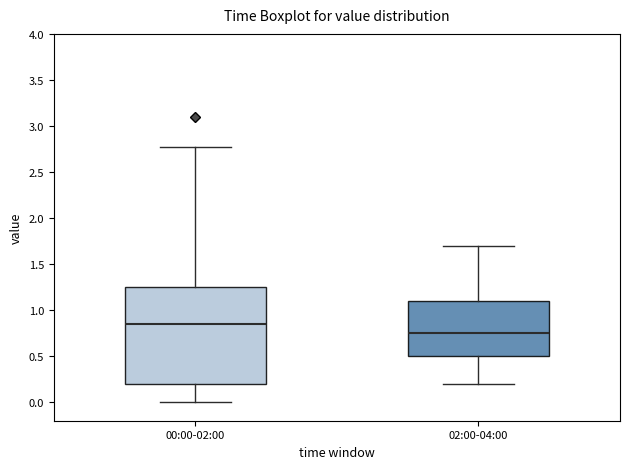

Where does the upper whisker of the box for 00:00-02:00 end on the y-axis? The values are not printed on the chart, so give them approximately, as read against the axis.

2.75